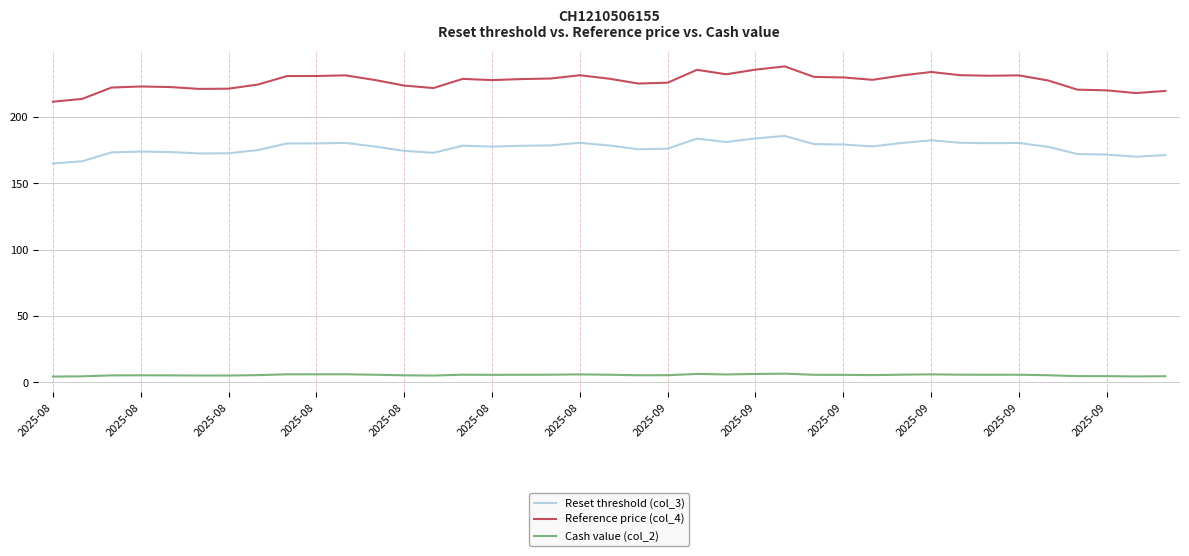

Rank the series by their average value, from lowest to highest.

Cash value (col_2), Reset threshold (col_3), Reference price (col_4)